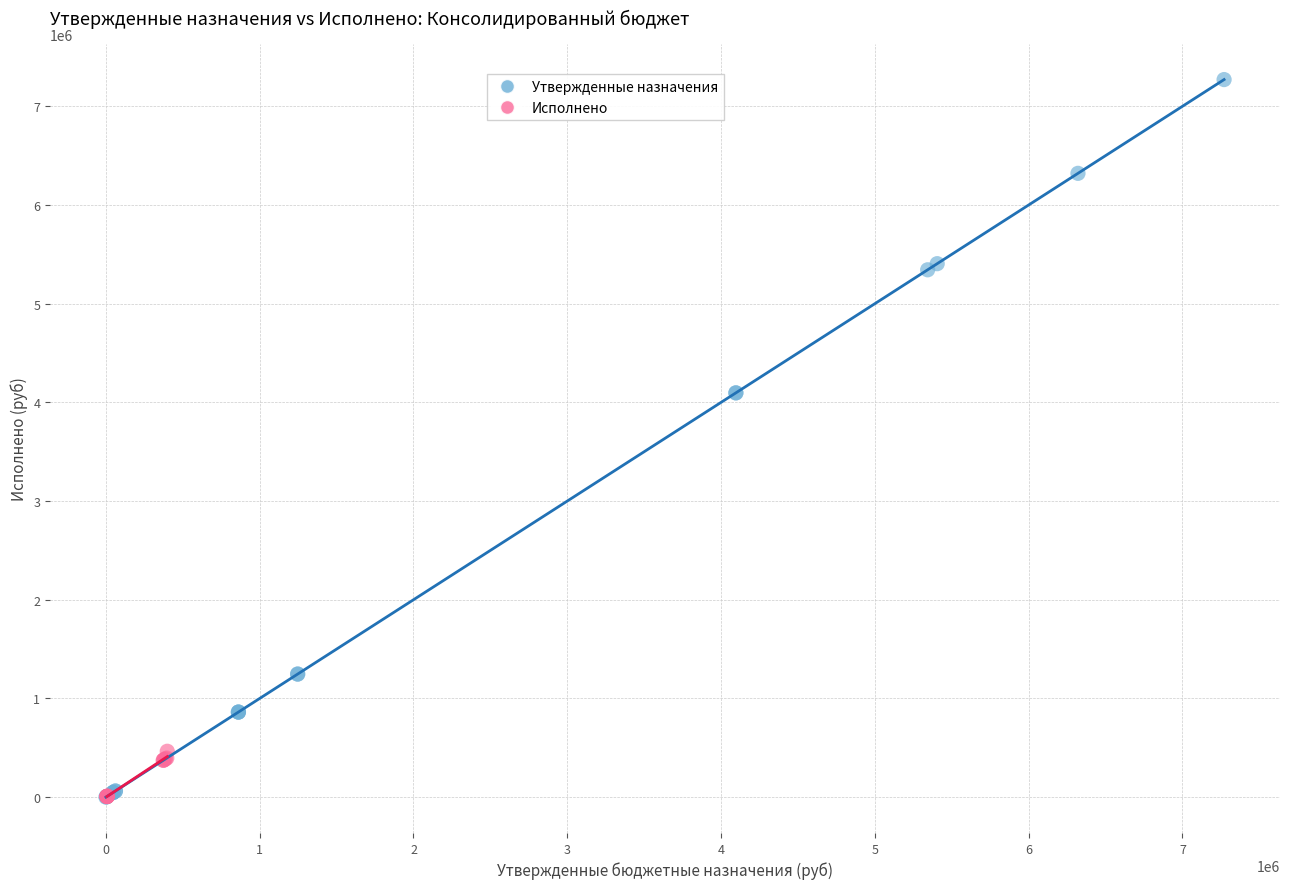

Which series contains the highest Y value?

Утвержденные назначения